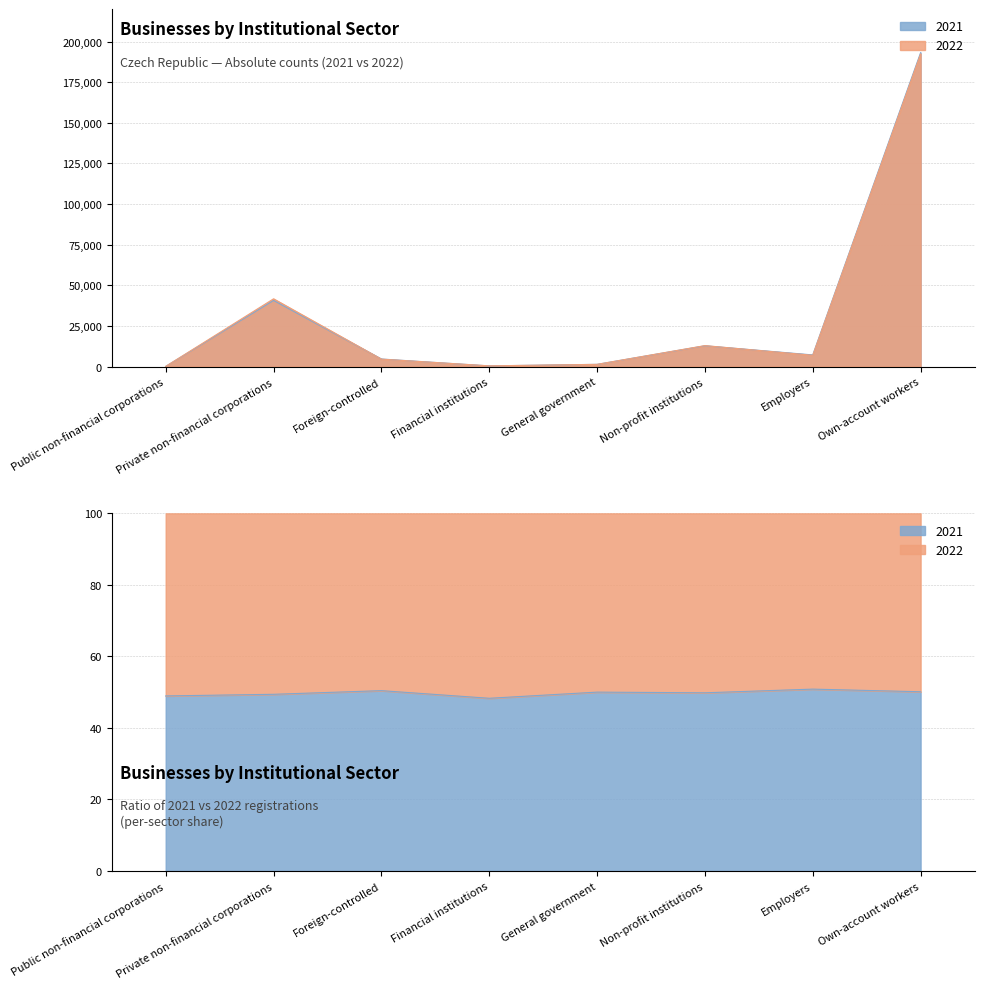

How many times do 2022 and 2021 cross each other?

3